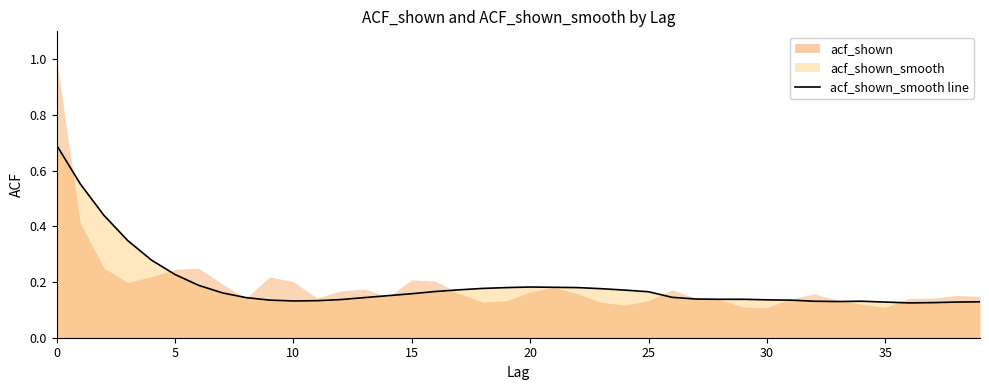

The value at 4 is 0.3. True or false?

True